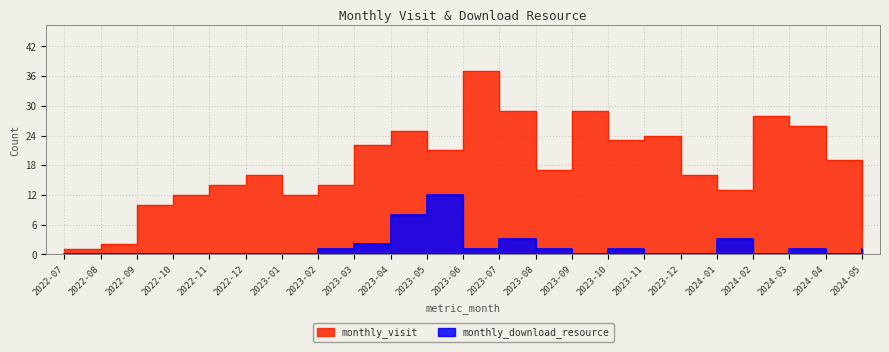

Which has a higher value, 2023-07 or 2024-04?

2023-07